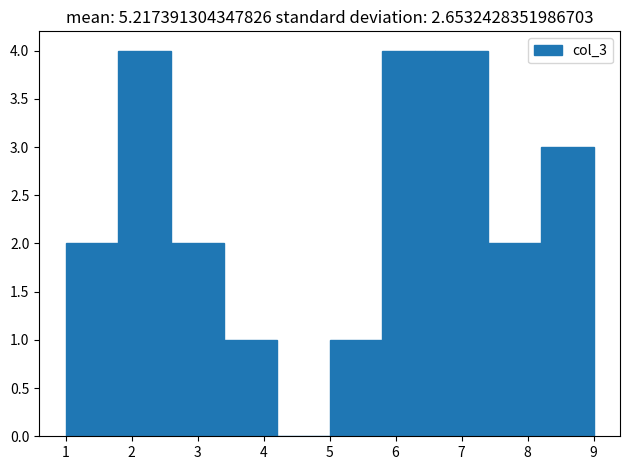

What is the height of the bar covering 8.2 to 9.0 on the x-axis? The values are not printed on the chart, so give them approximately, as read against the axis.

3